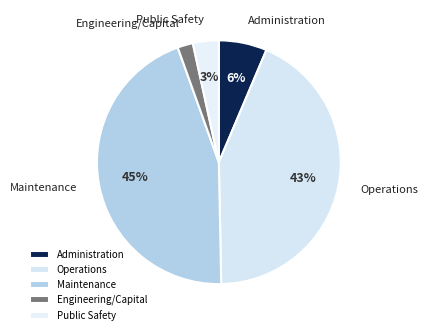

Is the sum of Administration and Maintenance greater than half?

Yes